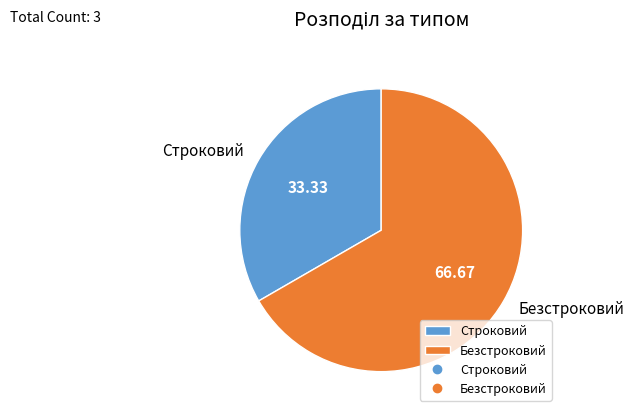

True or false: Безстроковий accounts for 76% of the total.

False